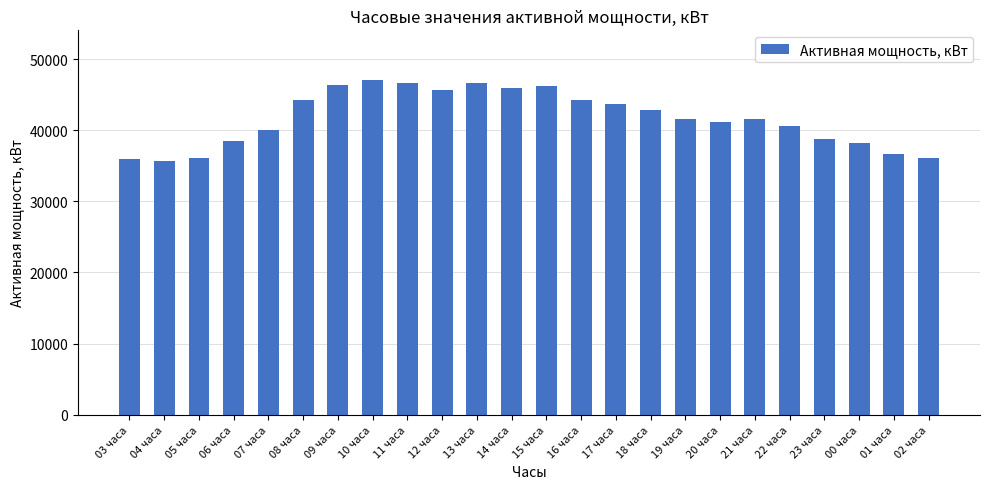

What position from the left is 12 часа?

10